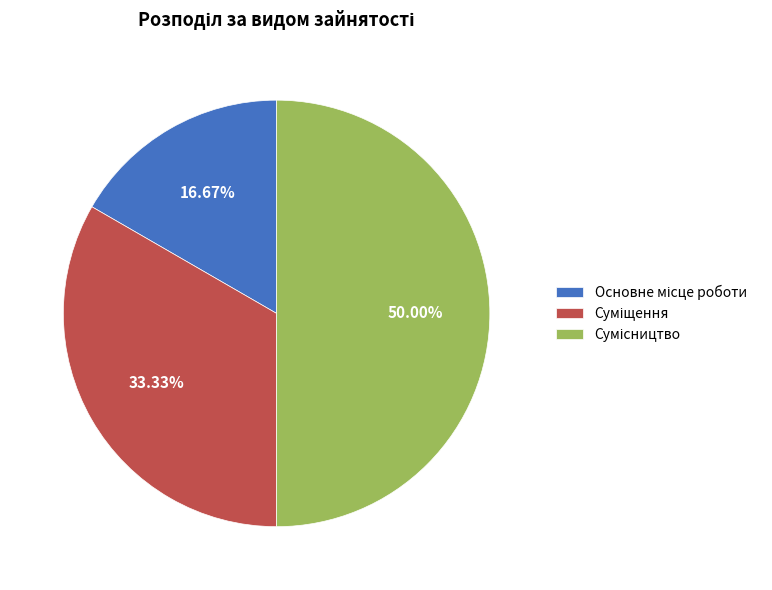

Rank the categories by value from lowest to highest.

Основне місце роботи, Суміщення, Сумісництво